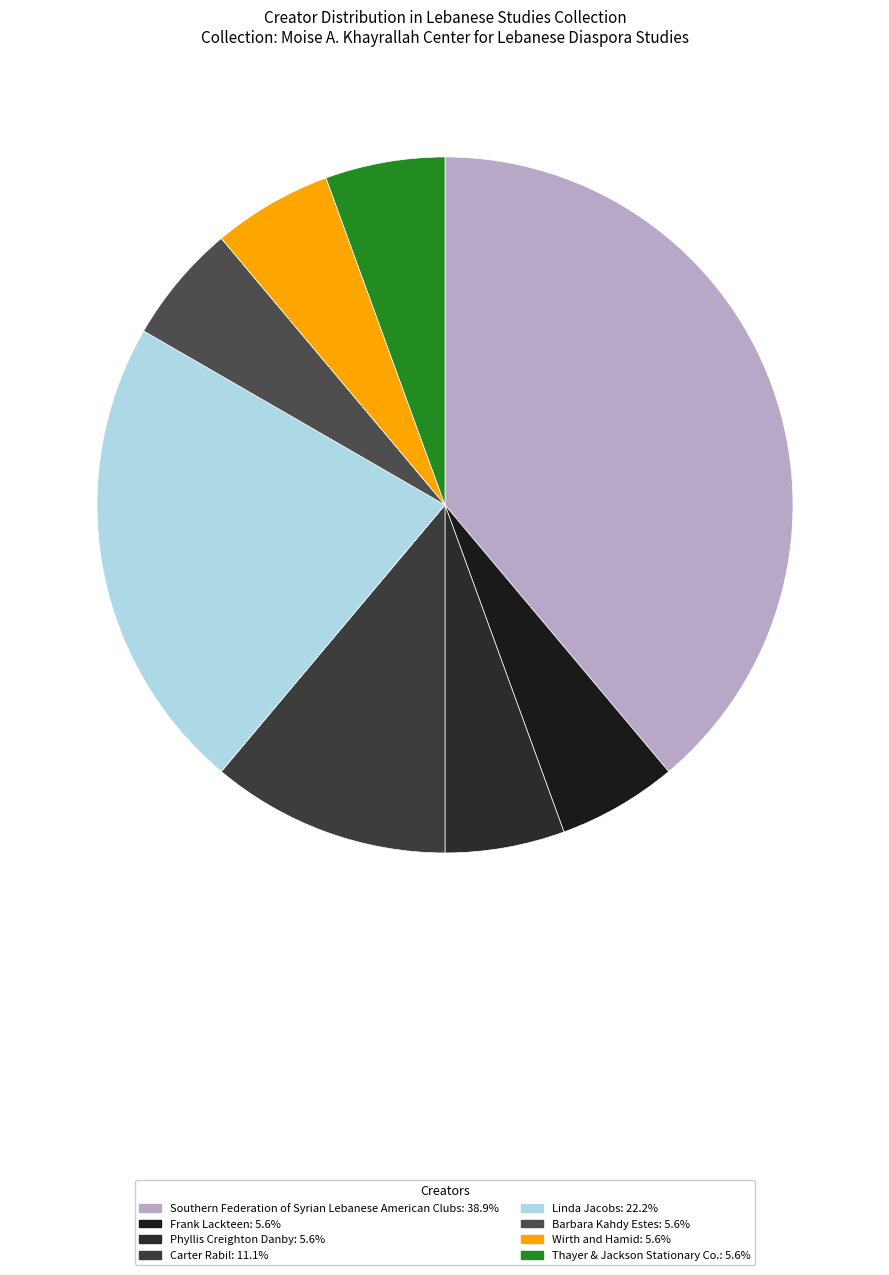

Between Phyllis Creighton Danby and Southern Federation of Syrian Lebanese American Clubs, which is larger?

Southern Federation of Syrian Lebanese American Clubs